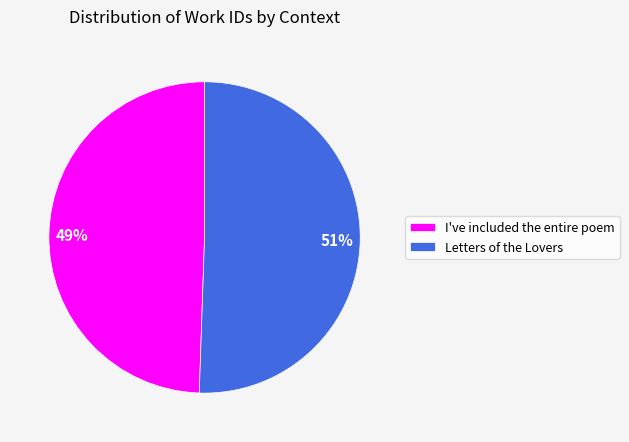

The Letters of the Lovers slice represents 36% of the pie. True or false?

False